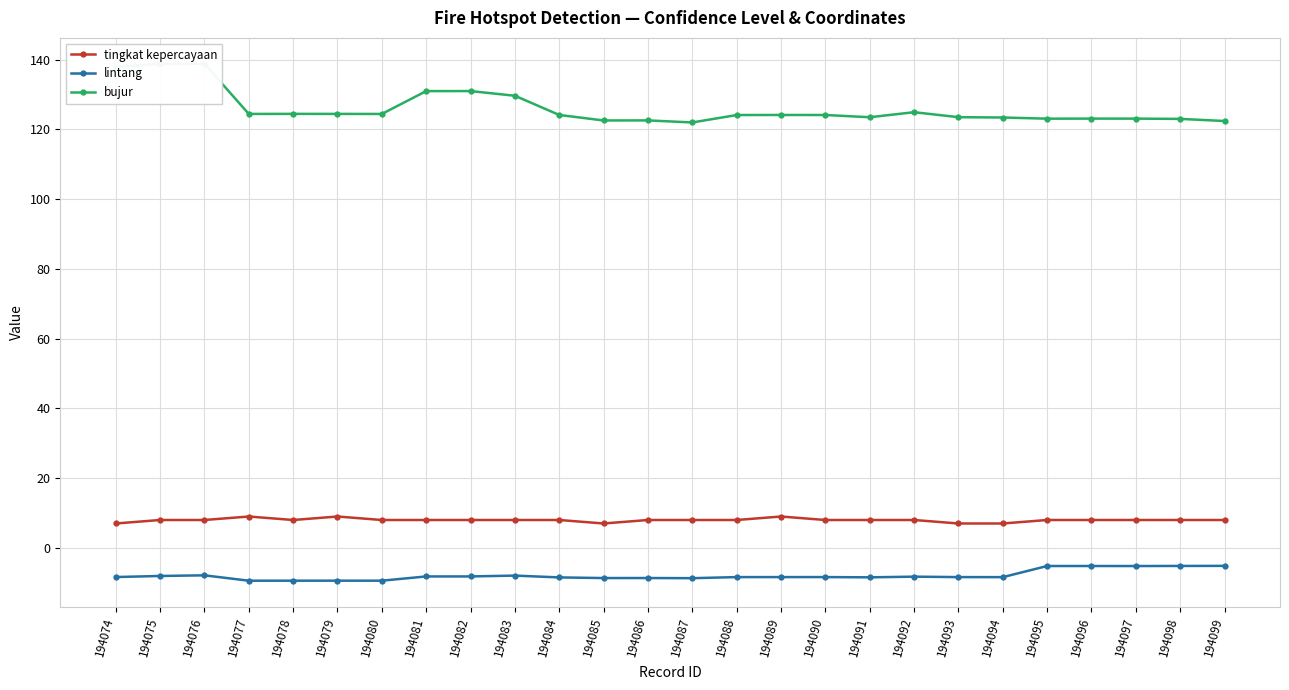

At which label does tingkat kepercayaan first exceed 8?

194077